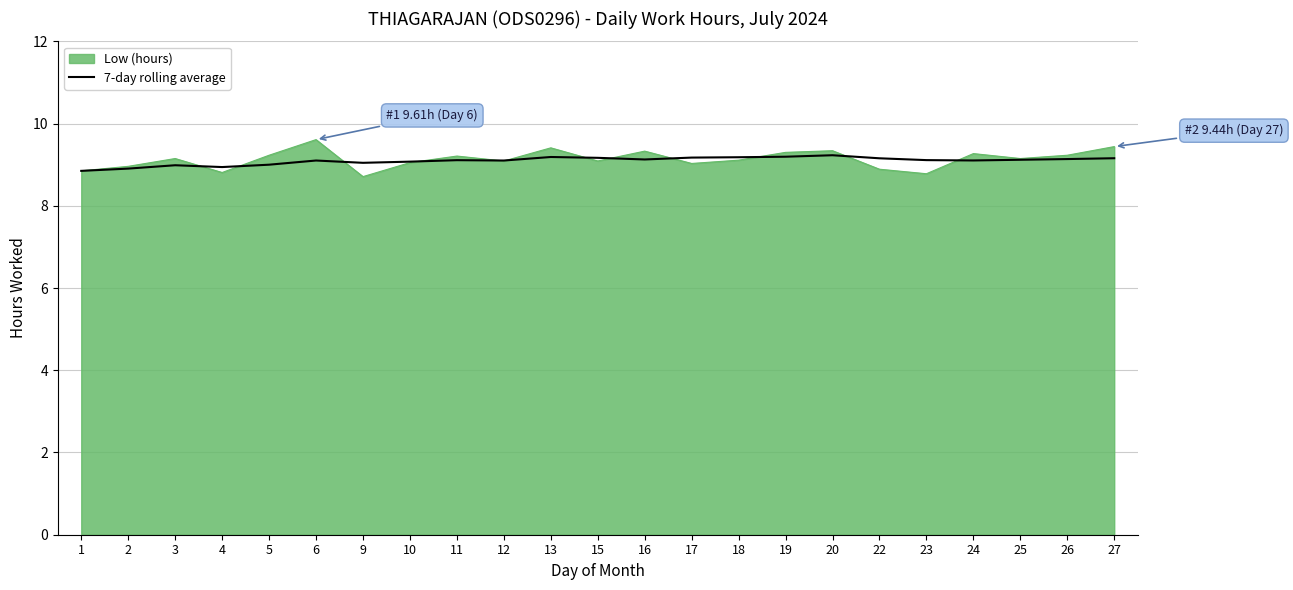

What is the total value across all series at 10?

18.1